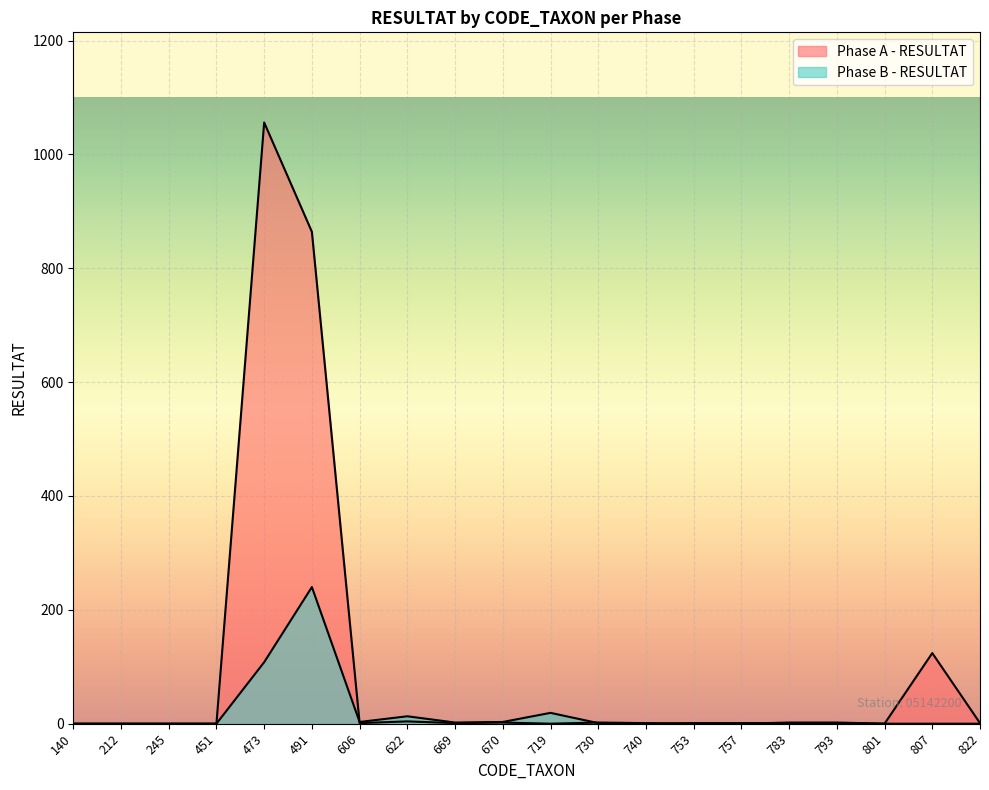

How many positive values does the Phase A - RESULTAT series have?

12